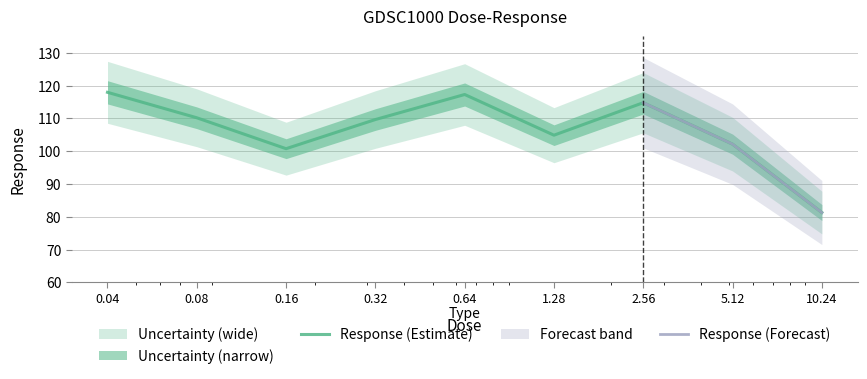

Reading left to right, list all the values displayed in this chart.

0.04=117.9	0.08=110.2	0.16=100.8	0.32=109.6	0.64=117.3	1.28=104.9	2.56=114.8	5.12=102.1	10.24=81.3